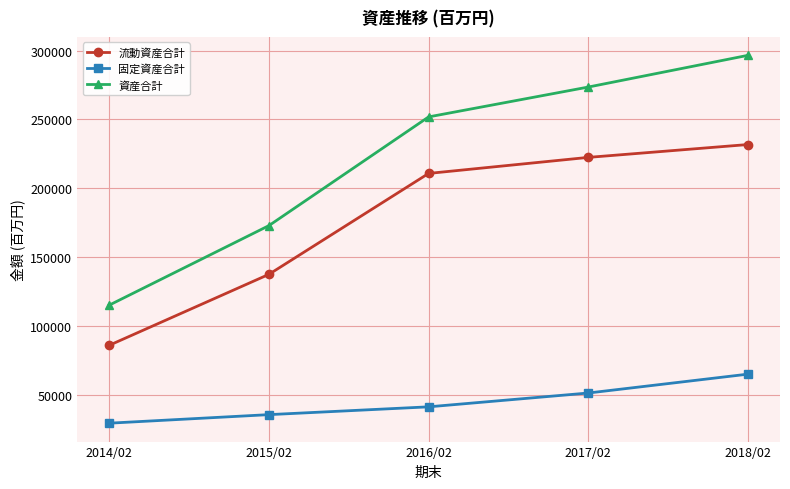

What is the average value of the 流動資産合計 series?

177563